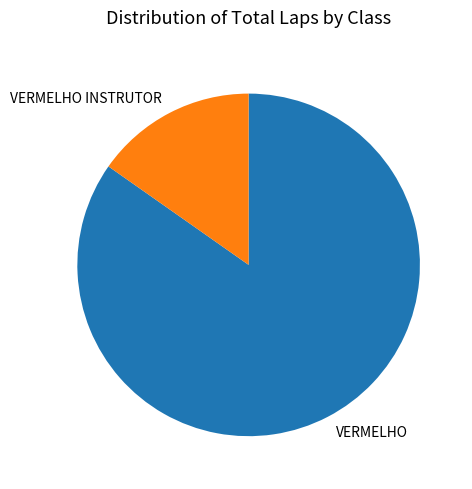

Rank the categories by value from lowest to highest.

VERMELHO INSTRUTOR, VERMELHO